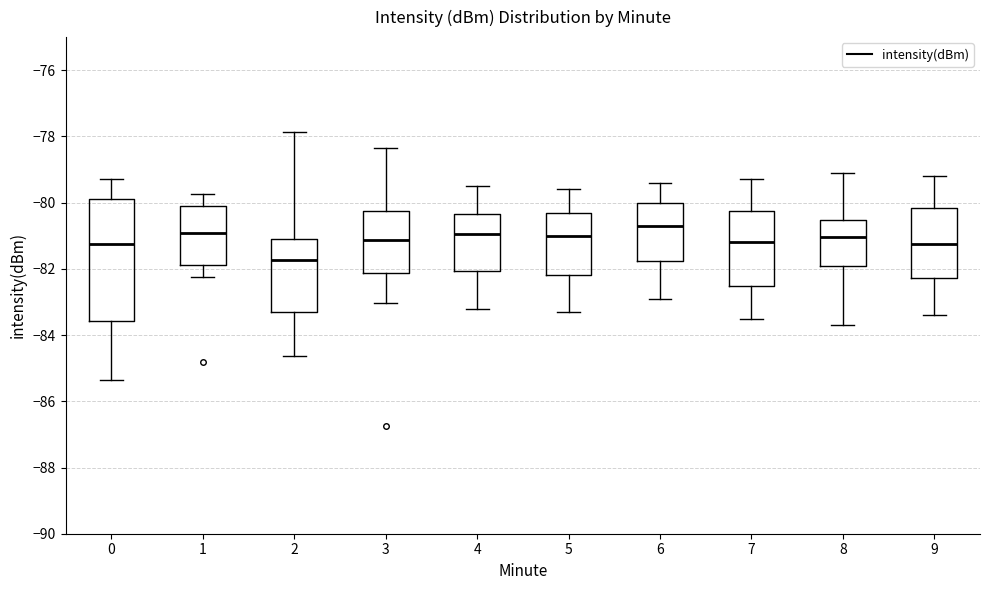

Which box has the lowest median line?

2